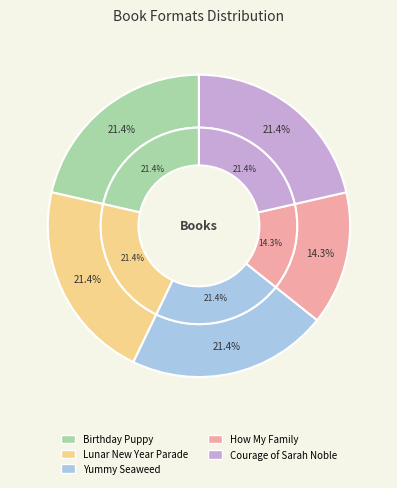

How many slices are in this pie chart?

5